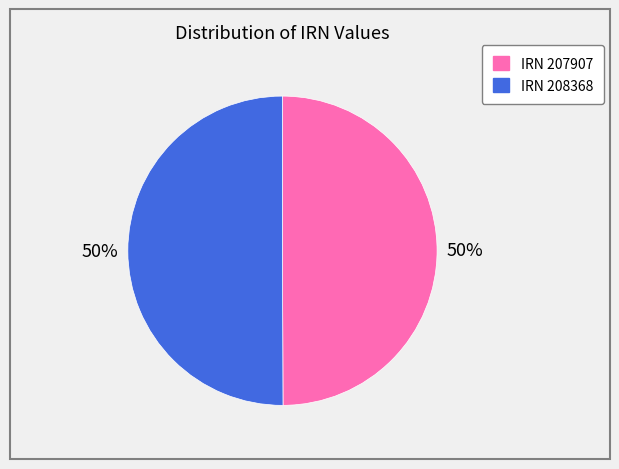

To the nearest percent, what is the average slice percentage?

50%